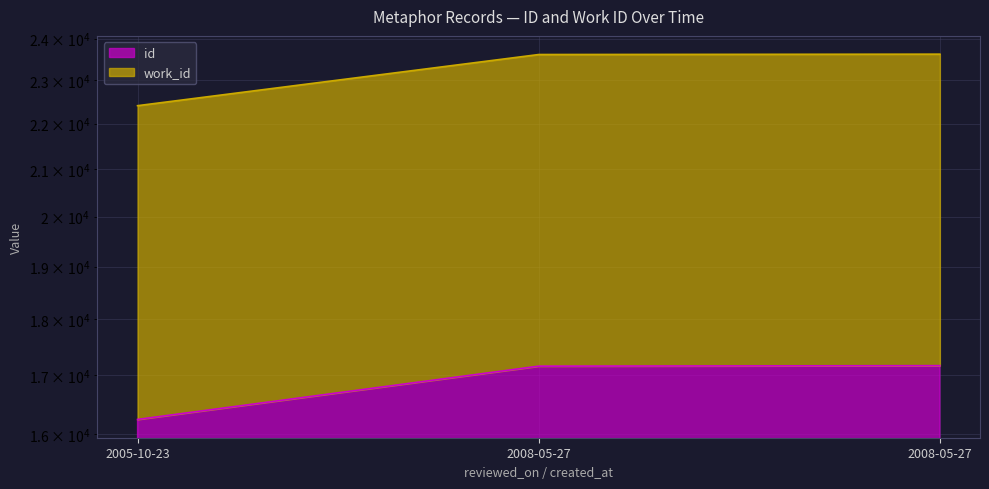

What is the label of the 3rd point from the left?

2008-05-27